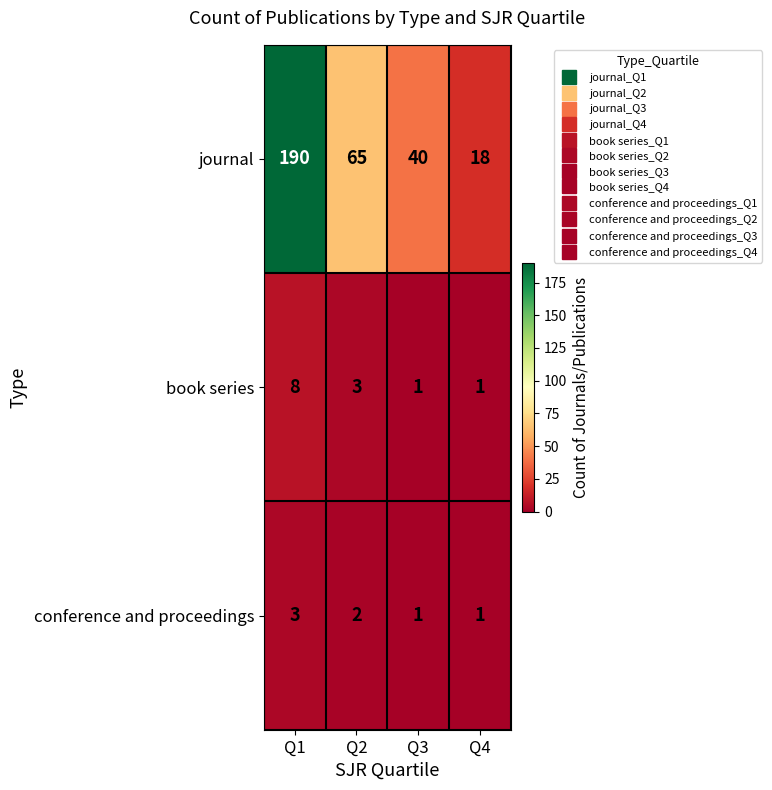

What is the average value of the book series series?

3